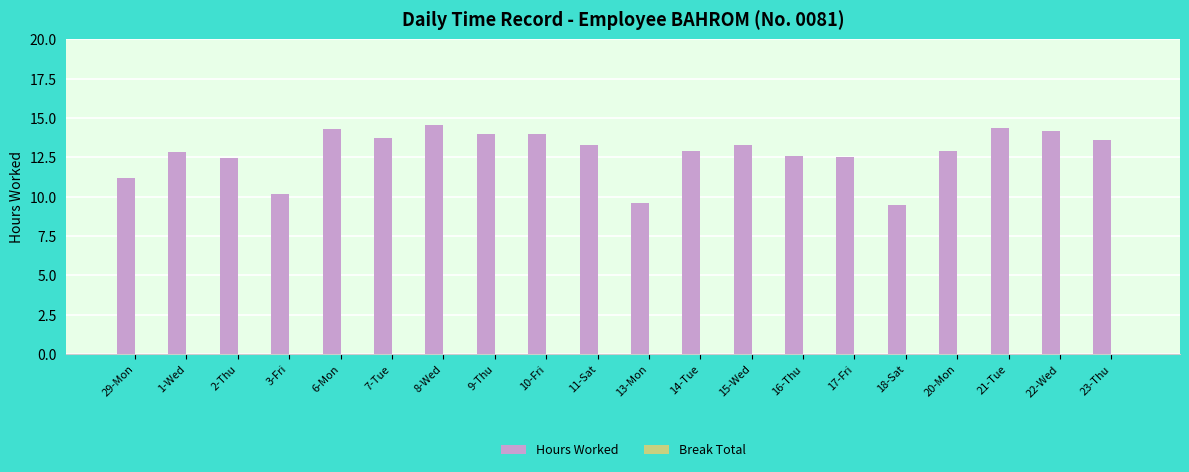

What is the change in value from 3-Fri to 10-Fri?

+3.8